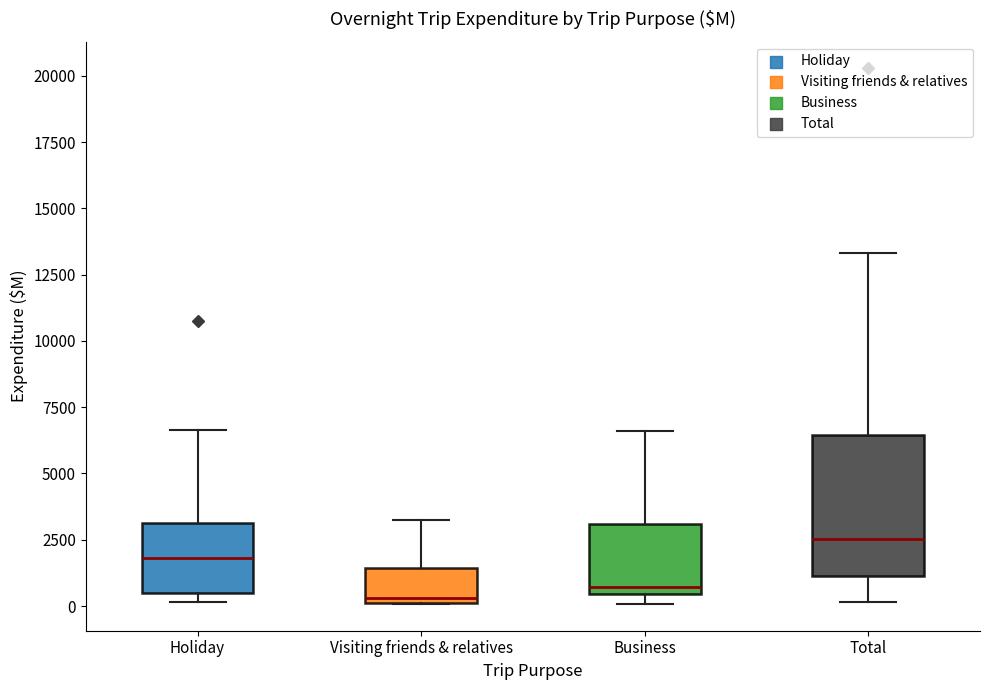

Which box is the tallest, from its lower edge to its upper edge?

Total